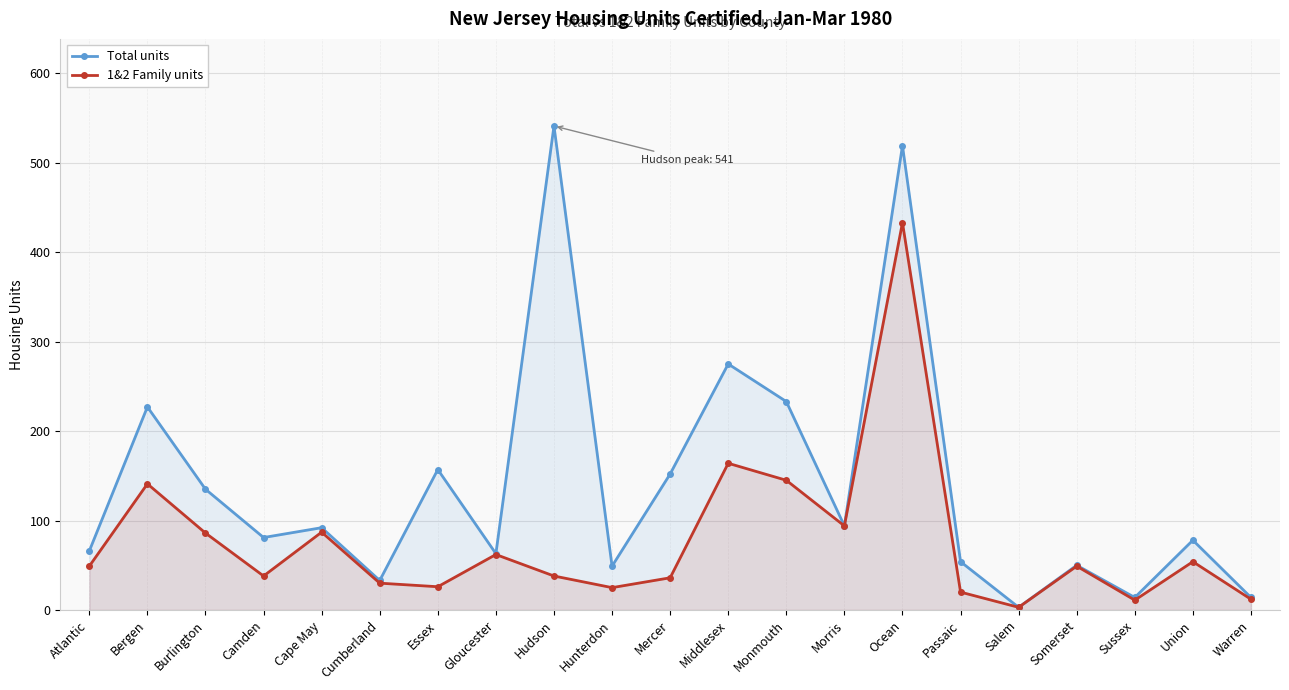

What is the value of the Total units point at the 13th from the left?

233